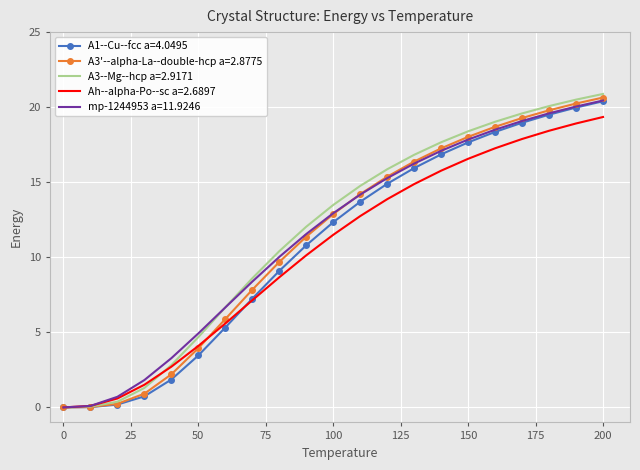

Which series has the widest spread of values?

A3--Mg--hcp a=2.9171